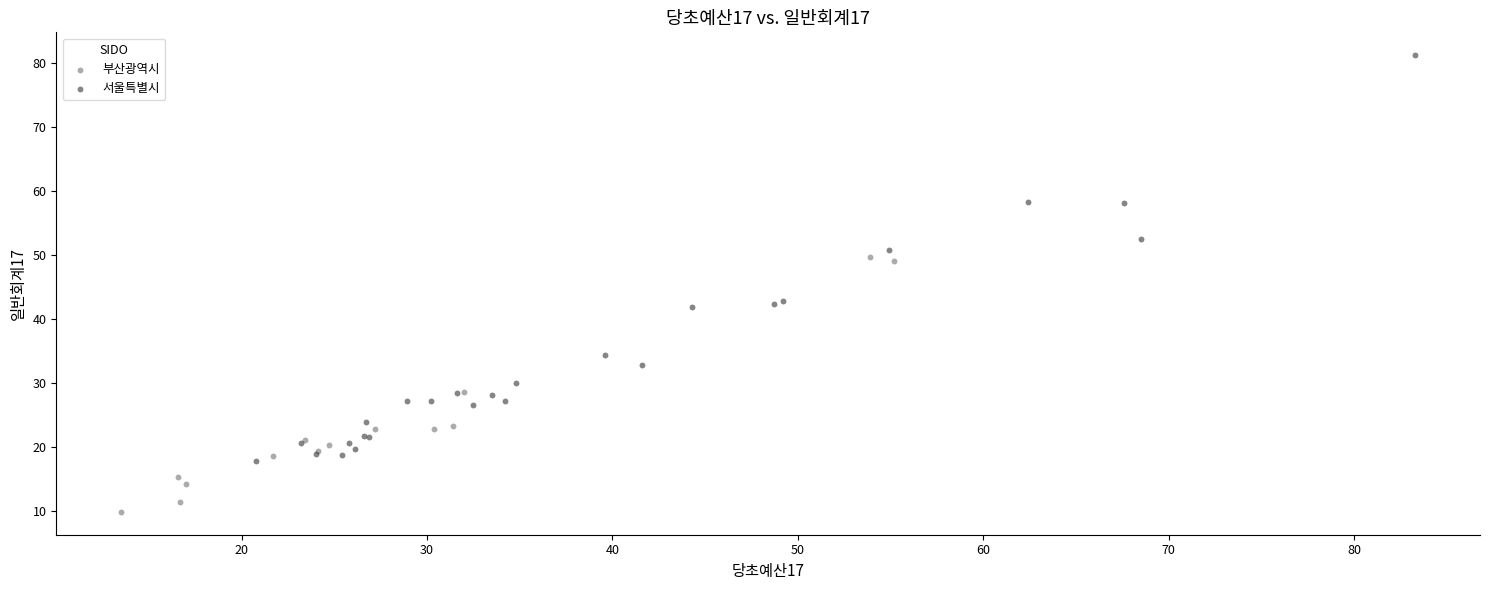

Which series has the widest spread of Y values?

서울특별시